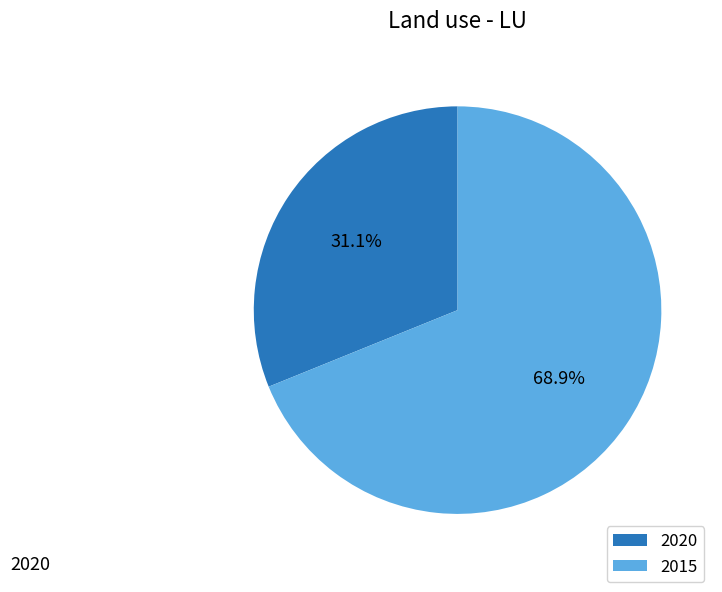

Which slice is the largest?

2015